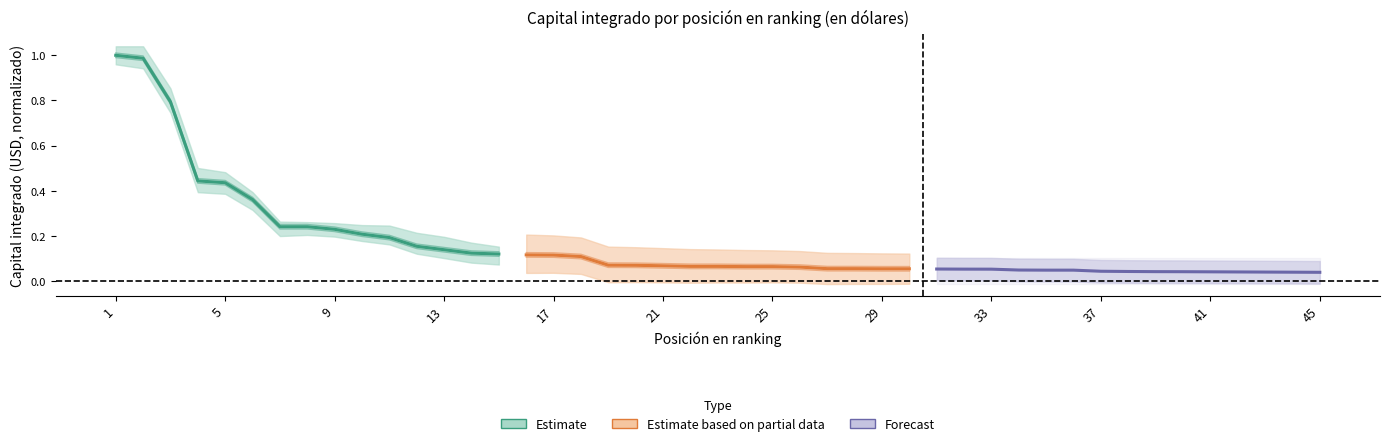

Reading left to right, transcribe all the data shown in this chart.

Estimate: 1.0	1.0	0.8	0.4	0.4	0.4	0.2	0.2	0.2	0.2	0.2	0.2	0.1	0.1	0.1
Estimate based on partial data: 0.1	0.1	0.1	0.1	0.1	0.1	0.1	0.1	0.1	0.1	0.1	0.1	0.1	0.1	0.1
Forecast: 0.1	0.1	0.1	0.0	0.0	0.0	0.0	0.0	0.0	0.0	0.0	0.0	0.0	0.0	0.0